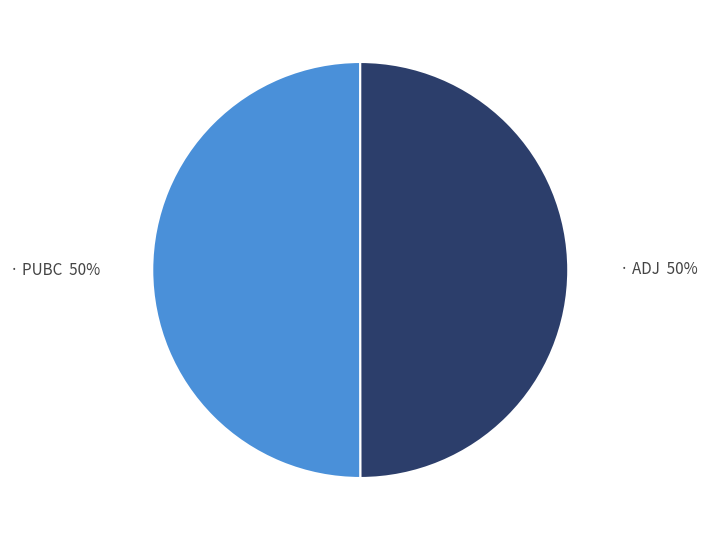

To the nearest percent, what is the average slice percentage?

50%